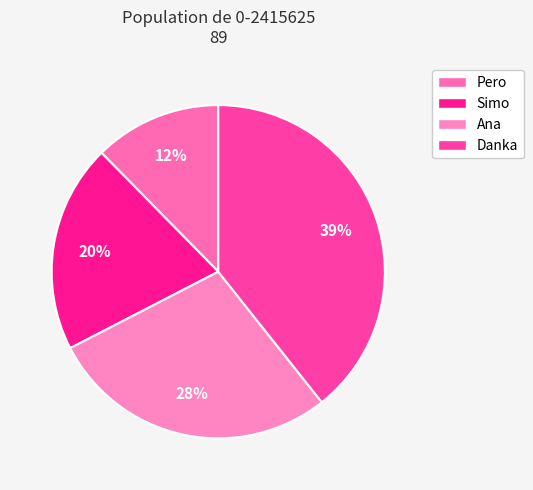

True or false: Danka accounts for 53% of the total.

False